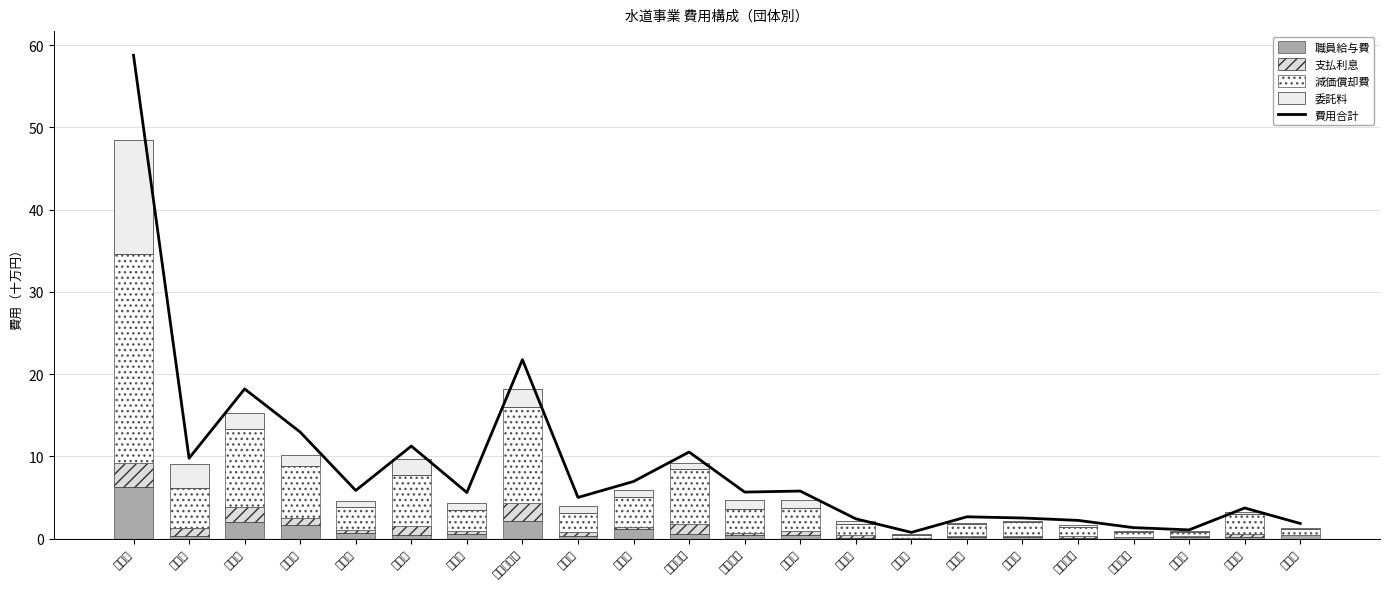

What is the value of the 費用合計 bar at the 21st from the left?

3.7